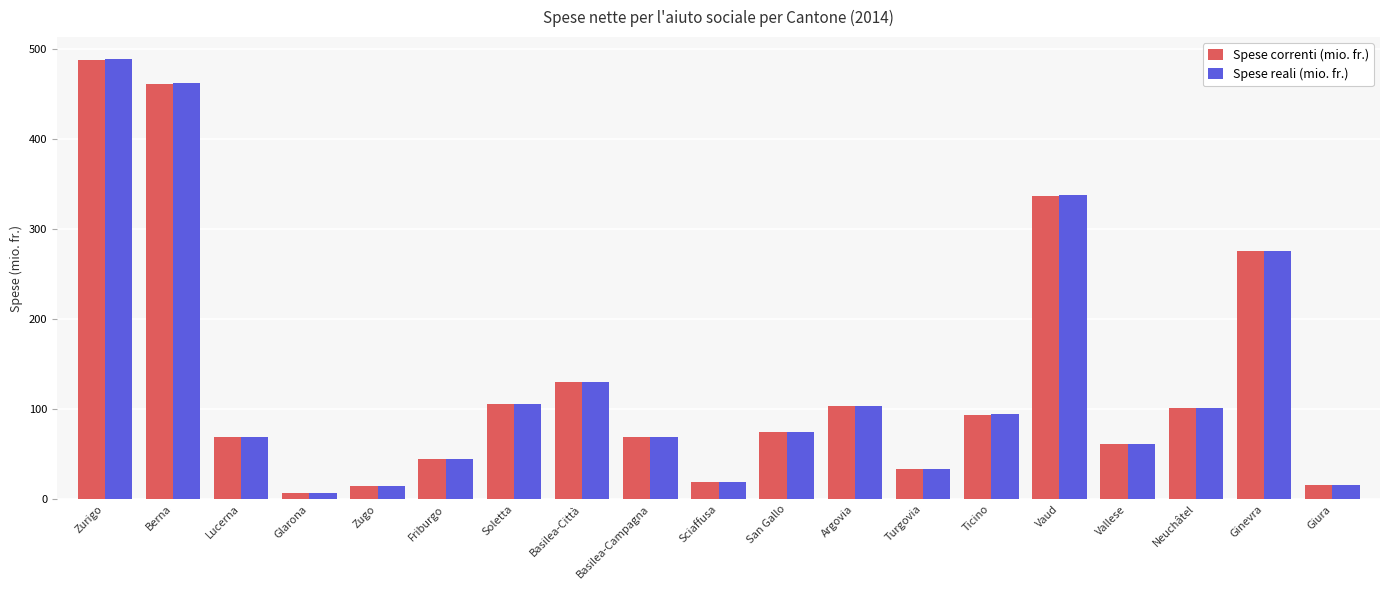

What is the minimum value for Spese reali (mio. fr.)?

7.1